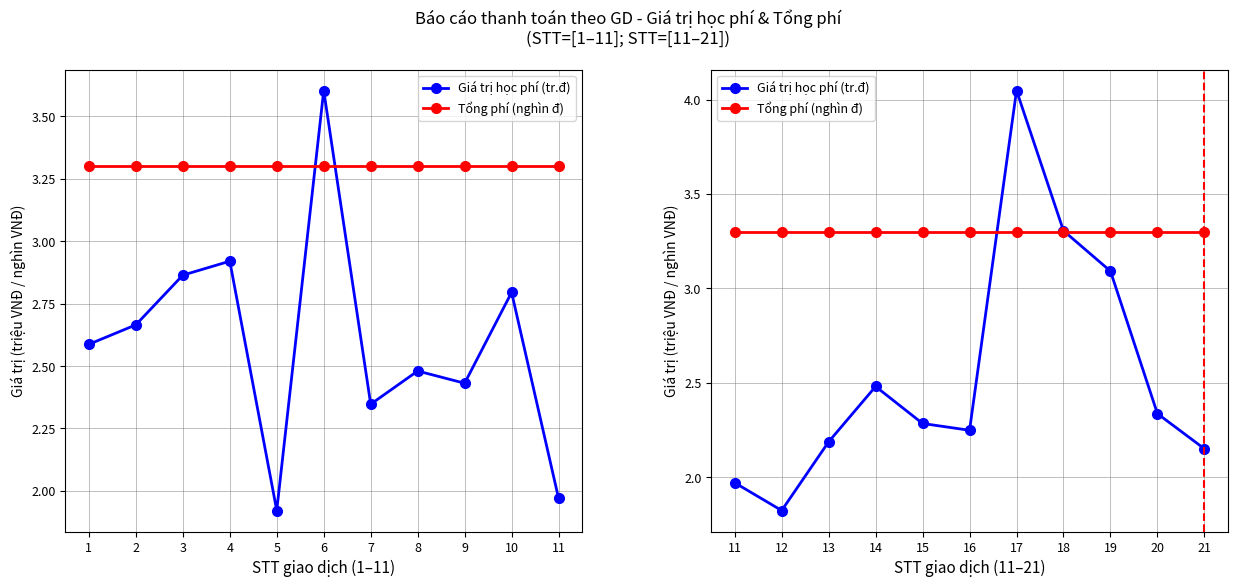

In Giá trị học phí (tr.đ), how many points are lower than both neighbors (excluding endpoints)?

2